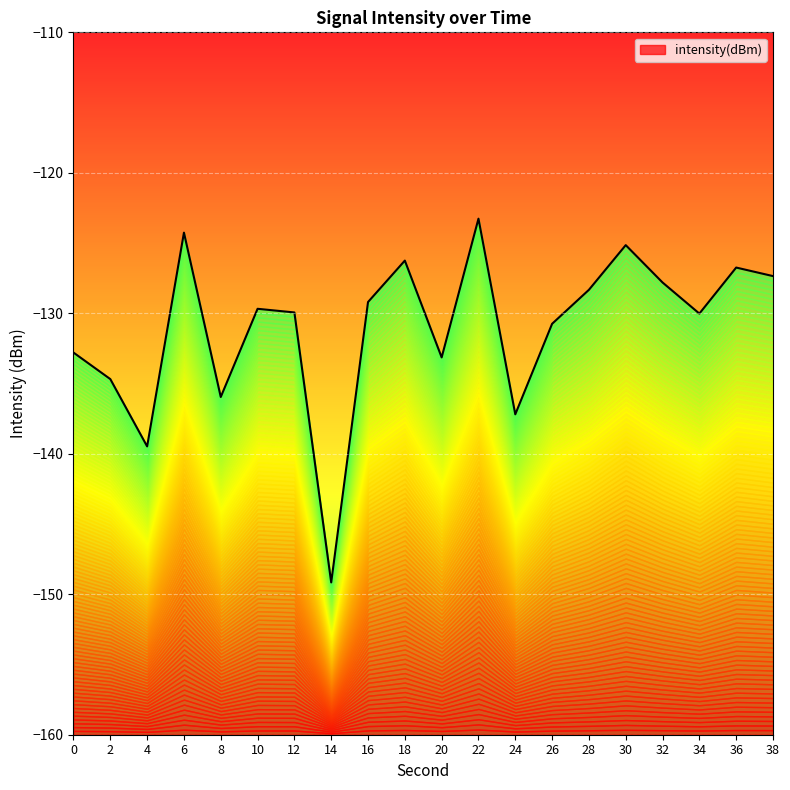

The chart shows a value of -125.1 at 30. True or false?

True